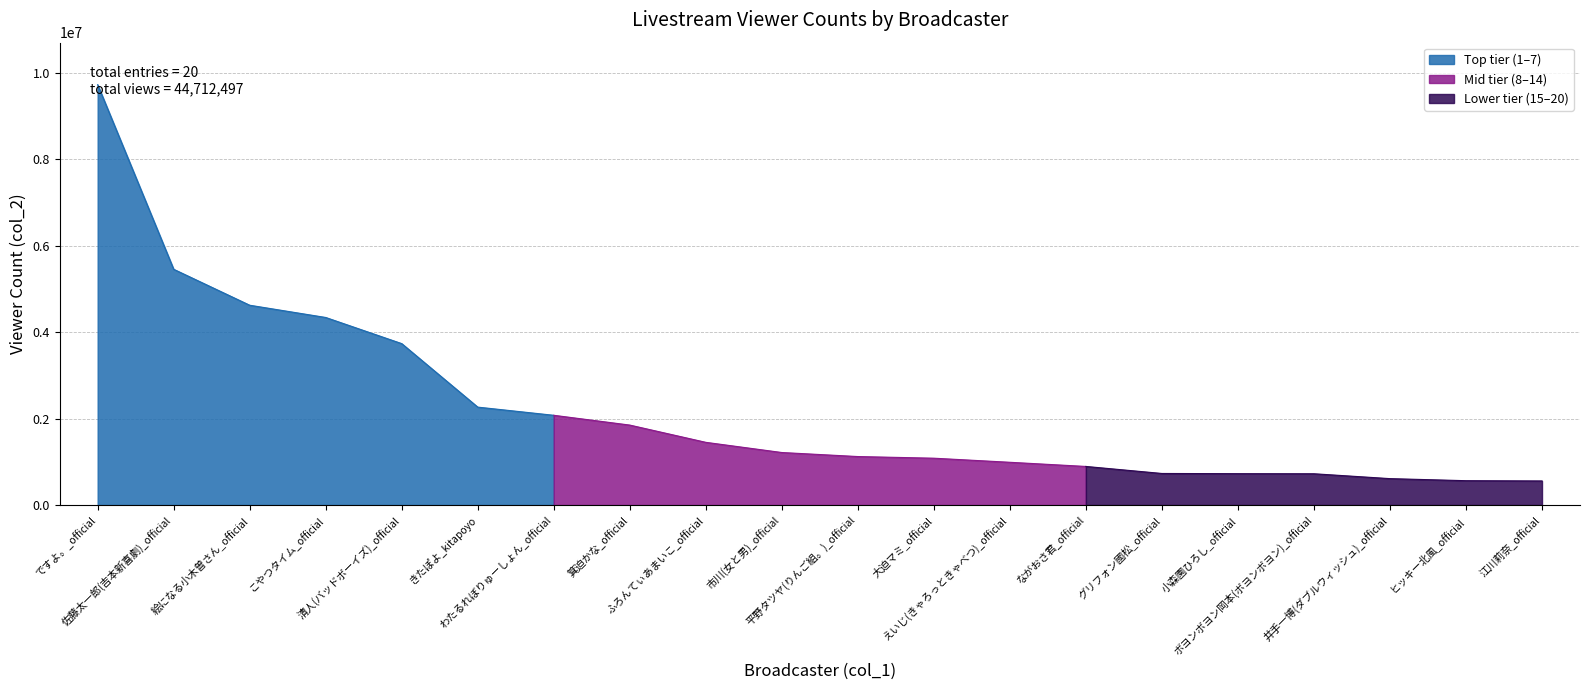

Which label corresponds to the largest value in the chart?

ですよ。_official